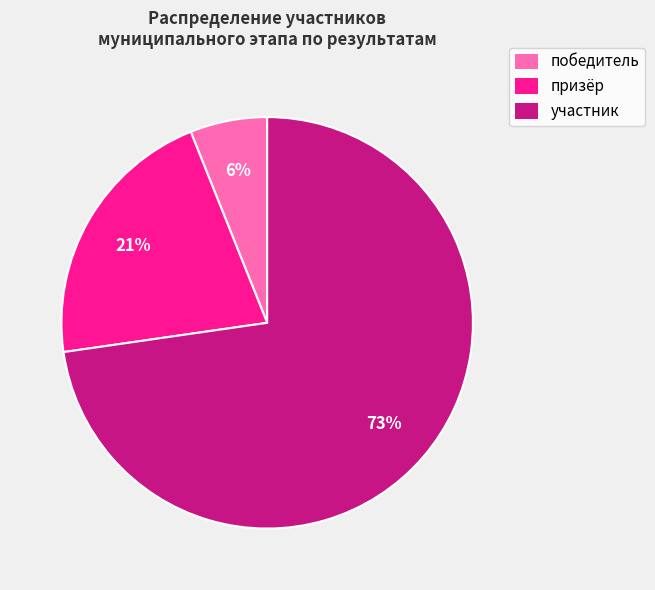

To the nearest percent, what is the average slice percentage?

33%